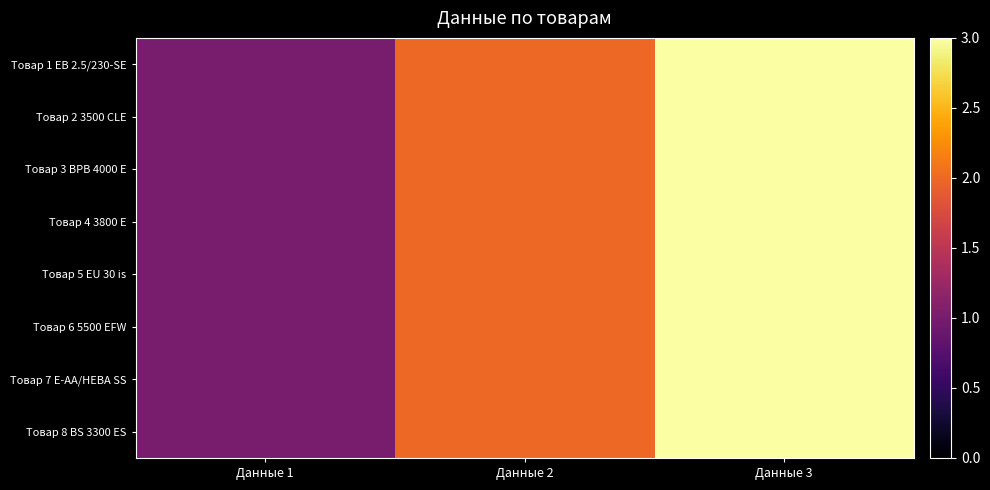

At how many categories does at least one series exceed 2?

1